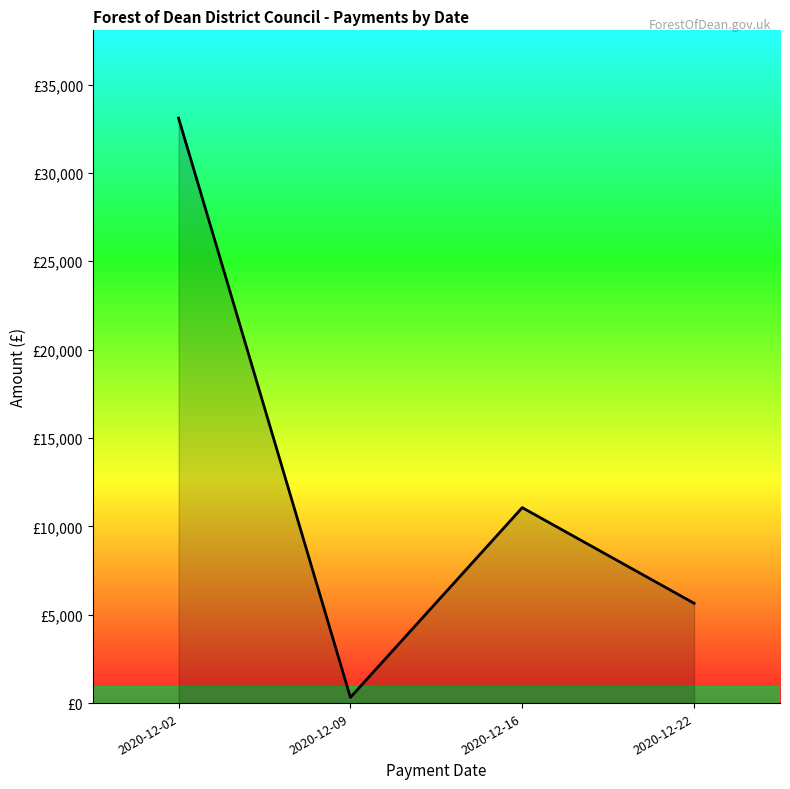

At which category does the chart reach its peak across all series?

2020-12-02